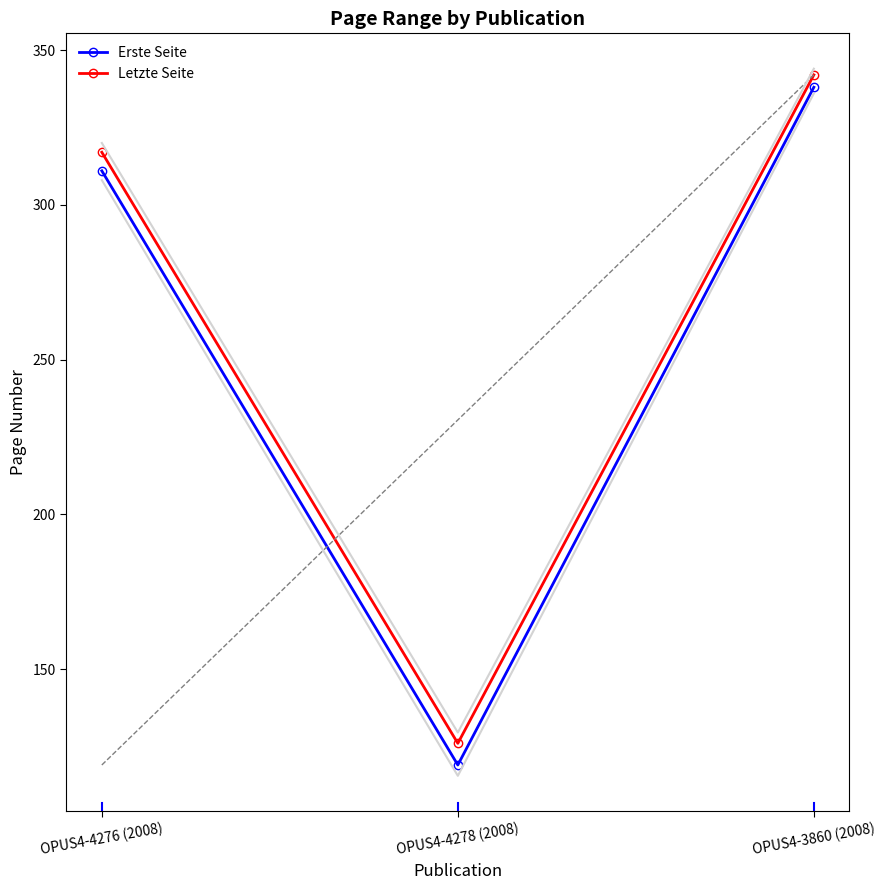

The Erste Seite series shows 422 at OPUS4-4276 (2008). True or false?

False